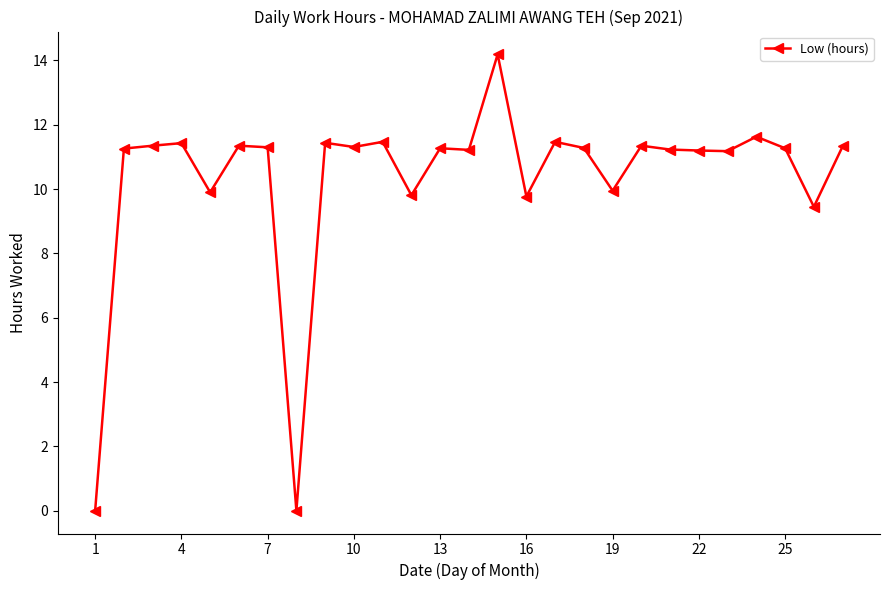

Is this an area chart (filled region under the line)?

No